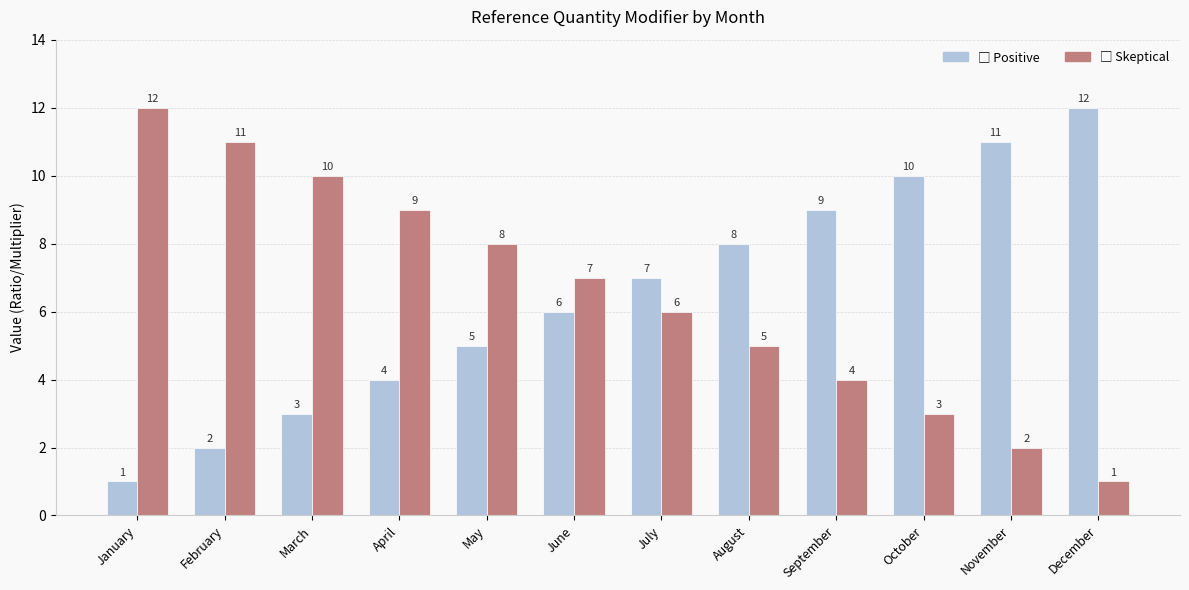

What is the total value across all series at August?

13